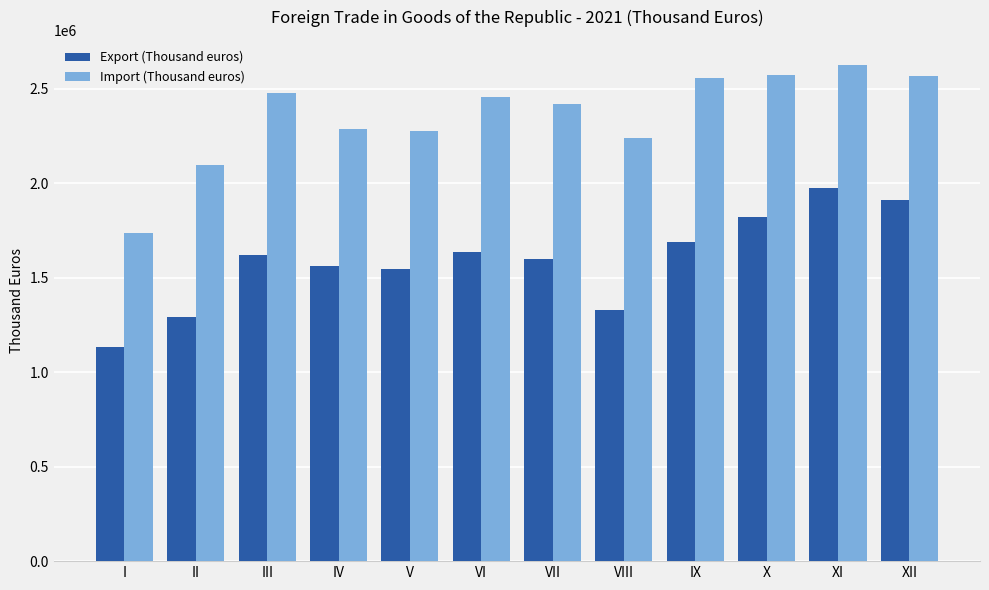

At III, list the series in order from smallest to largest.

Export (Thousand euros), Import (Thousand euros)